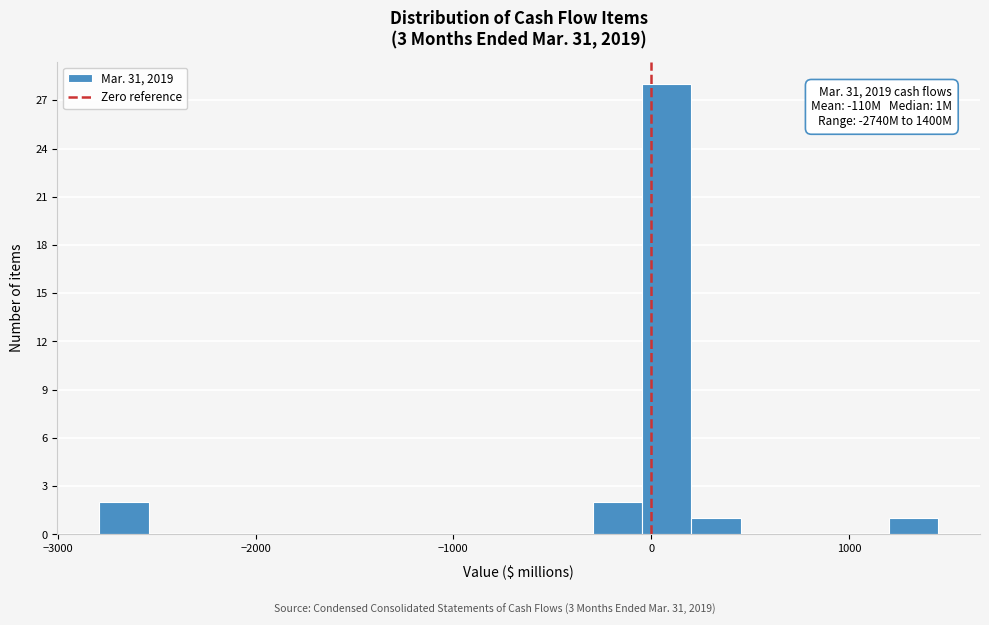

Around what value on the x-axis is the tallest bar? Give the approximate position of its centre, as read against the axis.

100